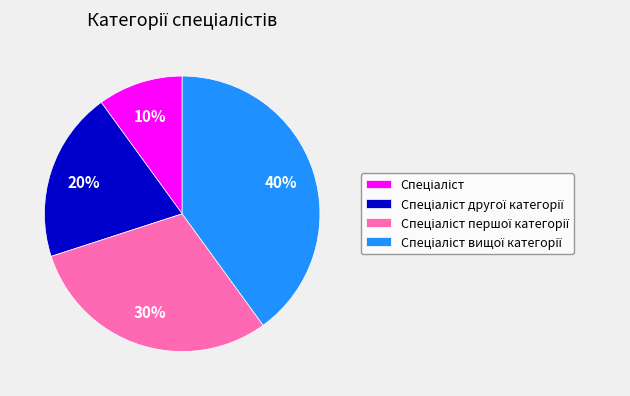

Is there a majority slice in this chart?

No